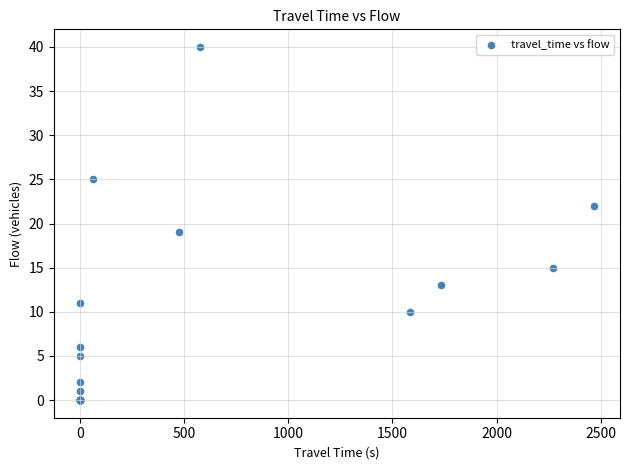

What Y value in the scatter plot is closest to 20?

19